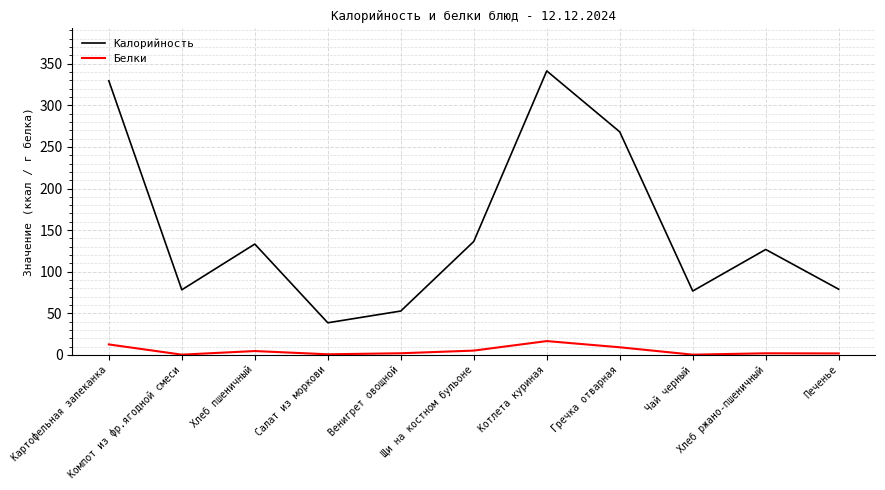

True or false: Белки and Калорийность intersect in this chart.

False